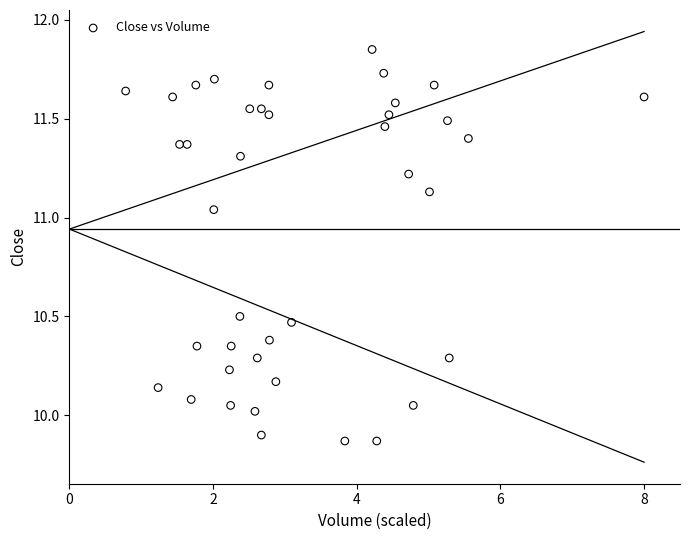

What is the range of X values (max minus min)?

7.2